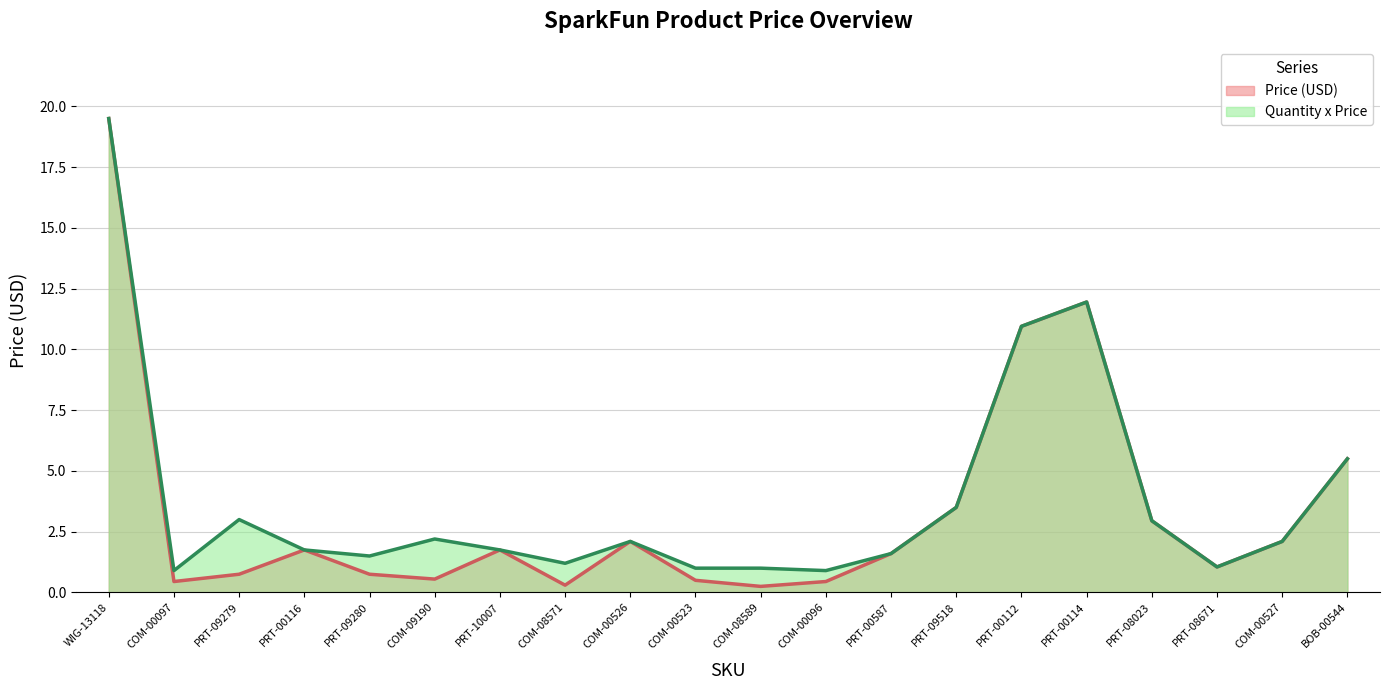

How many interior local peaks does the Quantity x Price series have?

4